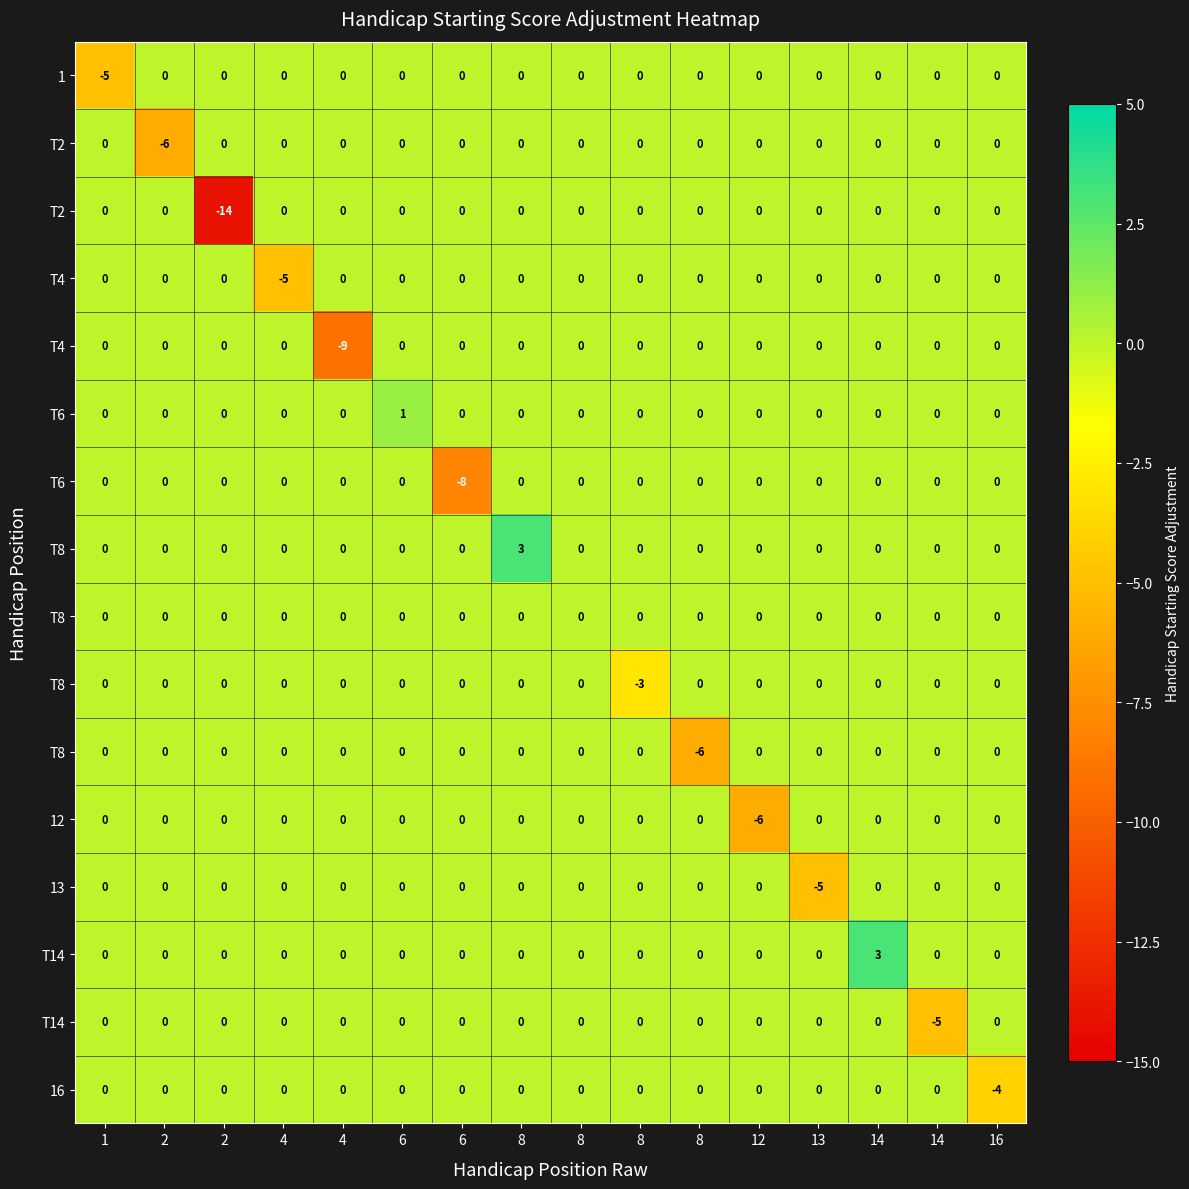

At which category is the sum across all series the highest?

8